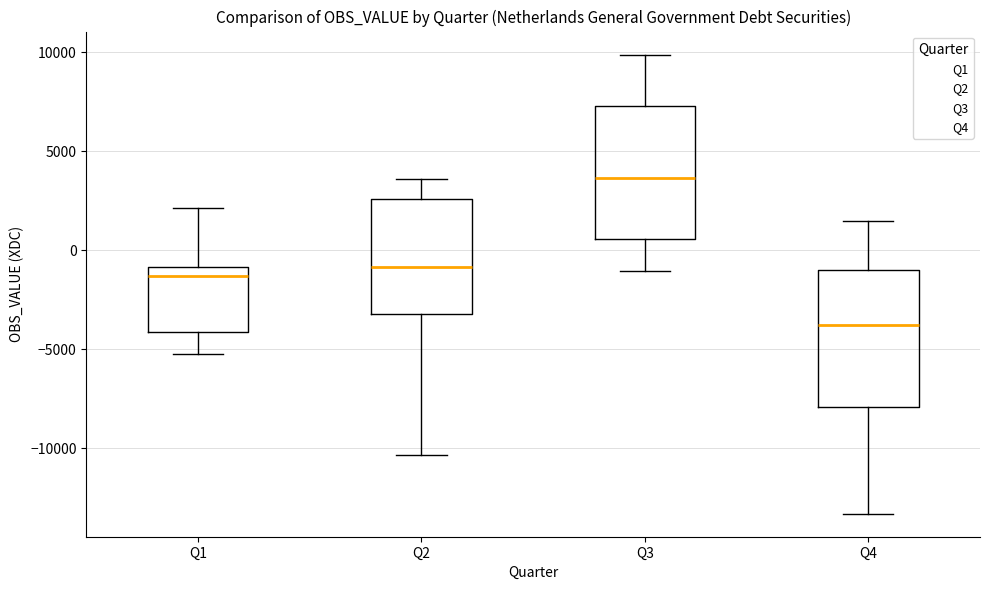

Reading left to right, transcribe this box plot: for each box, give where its median line is, the range the box spans, and where its two whiskers end, as read against the y-axis. The values are not printed on the chart, so give them approximately, as read against the axis.

Q1: median -1500, box -4000 to -1000, whiskers -5500 to 2000
Q2: median -1000, box -3000 to 2500, whiskers -10500 to 3500
Q3: median 3500, box 500 to 7500, whiskers -1000 to 10000
Q4: median -4000, box -8000 to -1000, whiskers -13500 to 1500